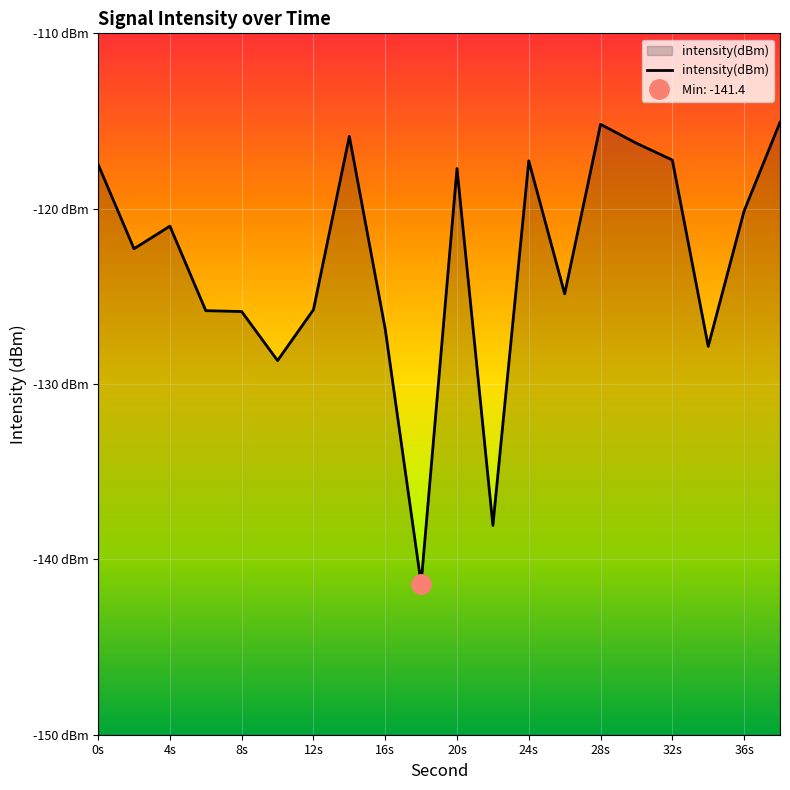

Rank the categories by value from highest to lowest.

38, 28, 14, 30, 32, 24, 0, 20, 36, 4, 2, 26, 12, 6, 8, 16, 34, 10, 22, 18